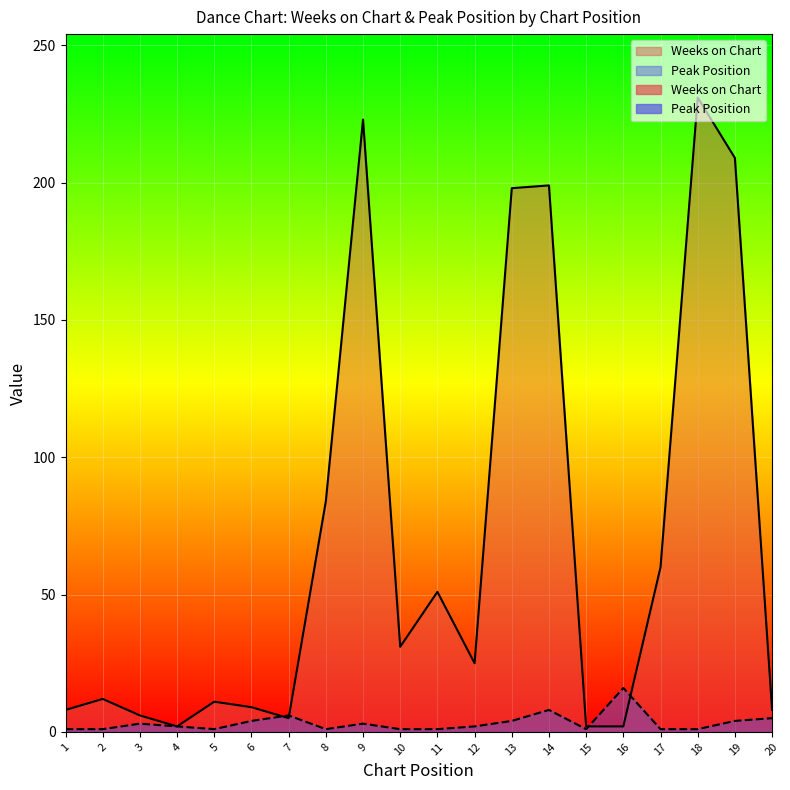

True or false: Weeks on Chart has a value of 2 at 4.

True